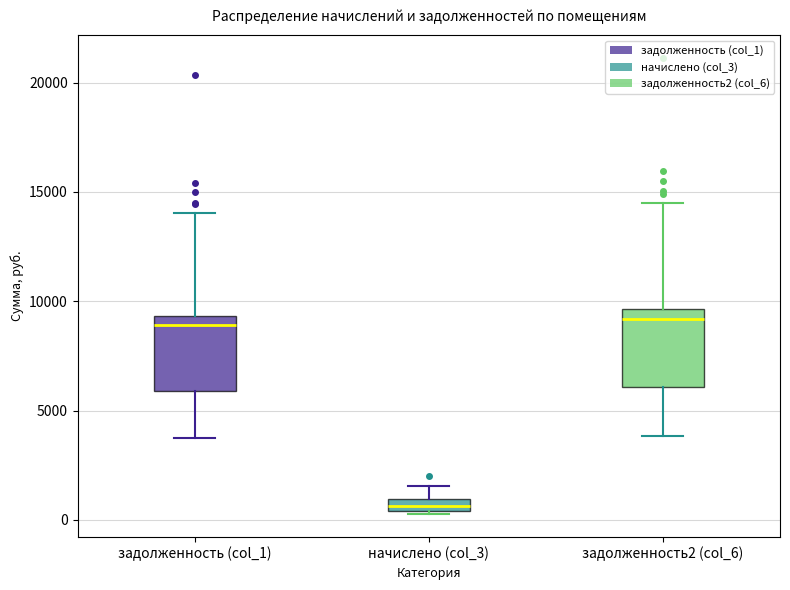

Where does the upper whisker of the box for начислено (col_3) end on the y-axis? The values are not printed on the chart, so give them approximately, as read against the axis.

1500